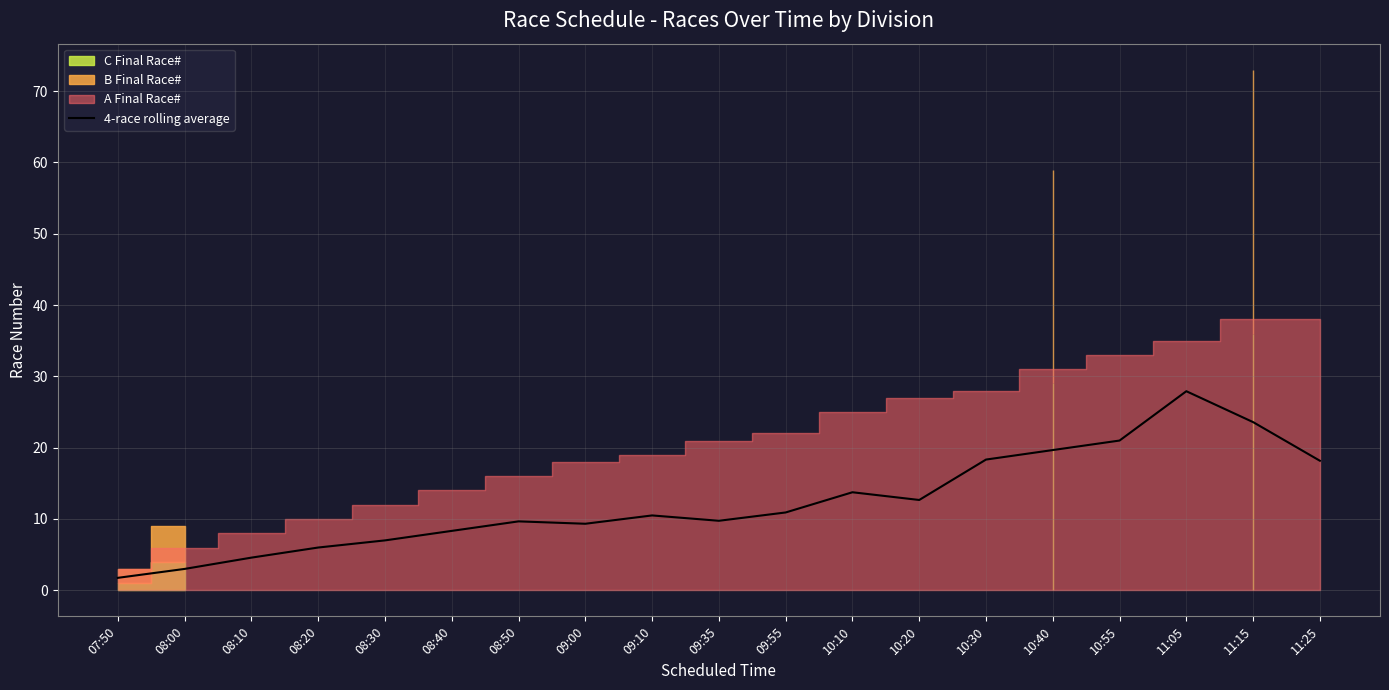

Reading right to left, extract all data points from this chart.

11:25=18.2	11:15=23.6	11:05=27.9	10:55=21.0	10:40=19.7	10:30=18.3	10:20=12.7	10:10=13.8	09:55=10.9	09:35=9.8	09:10=10.5	09:00=9.3	08:50=9.7	08:40=8.3	08:30=7.0	08:20=6.0	08:10=4.6	08:00=3.0	07:50=1.8